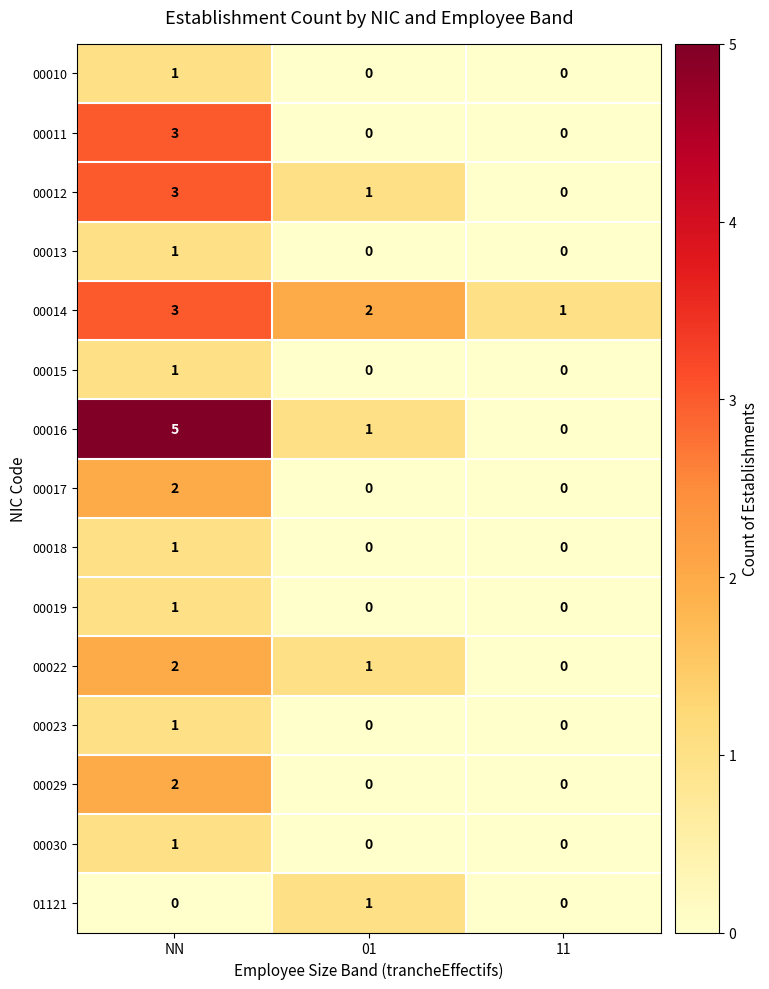

Count the 00011 values in the range 0 to 3.

3